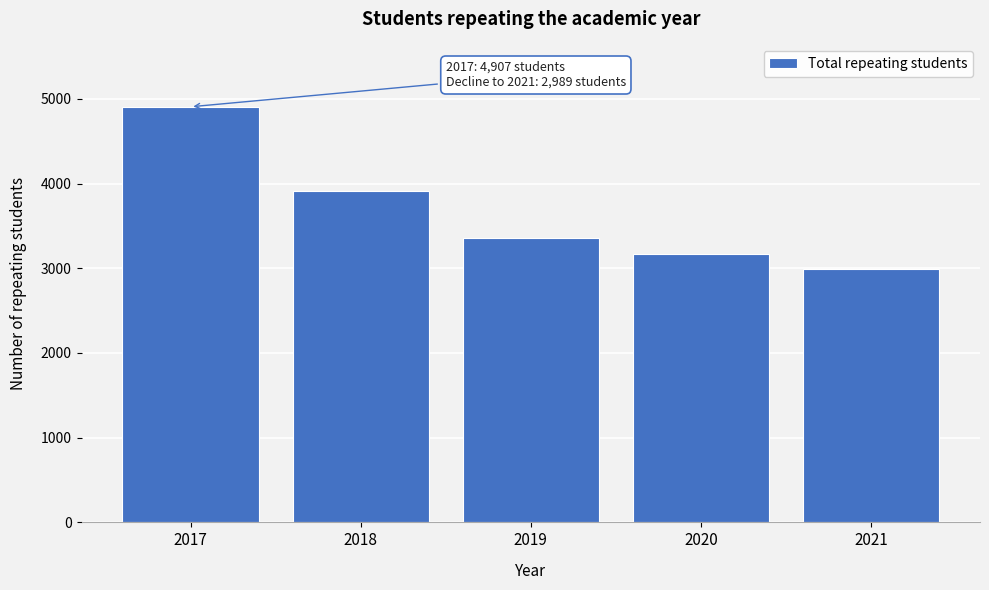

Reading left to right, extract all data points from this chart.

2017=4907	2018=3915	2019=3352	2020=3166	2021=2989